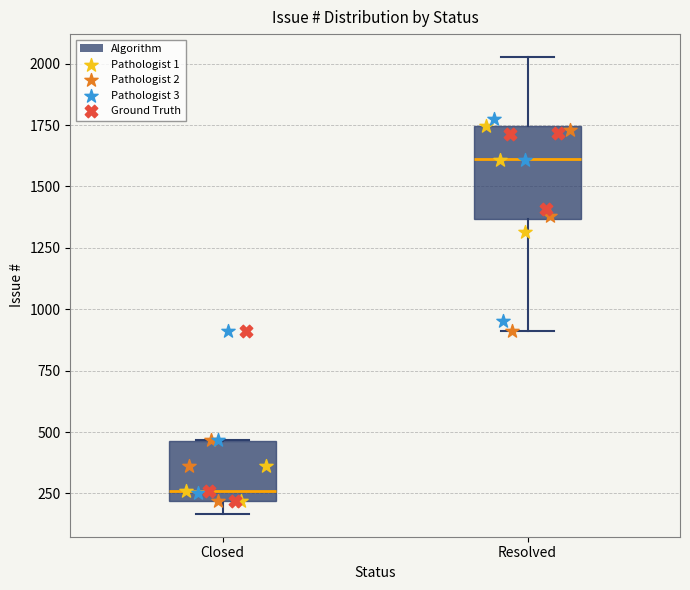

Reading left to right, transcribe this box plot: for each box, give where its median line is, the range the box spans, and where its two whiskers end, as read against the y-axis. The values are not printed on the chart, so give them approximately, as read against the axis.

Closed: median 250, box 200 to 450, whiskers 150 to 450
Resolved: median 1600, box 1350 to 1750, whiskers 900 to 2050